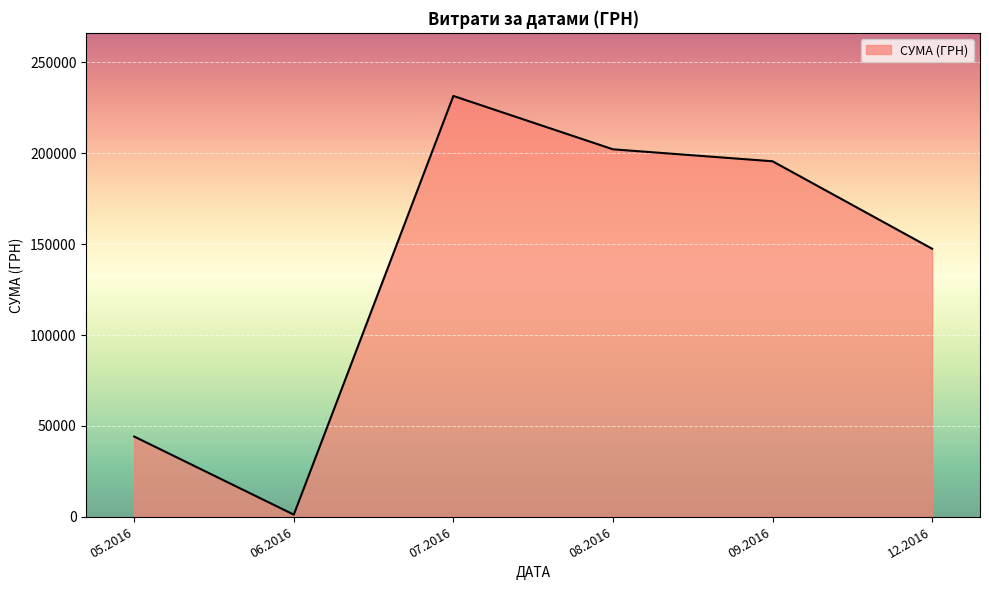

Approximately how many times larger is the value at 08.2016 compared to 09.2016?

1.0